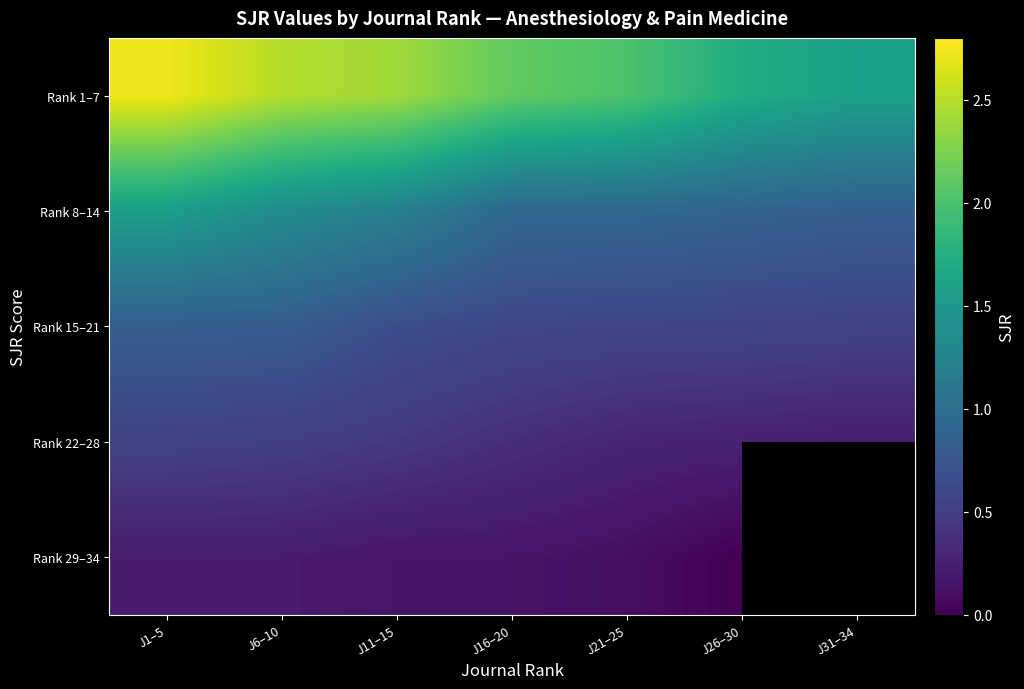

Which series has the largest total across all categories?

Rank 1–7